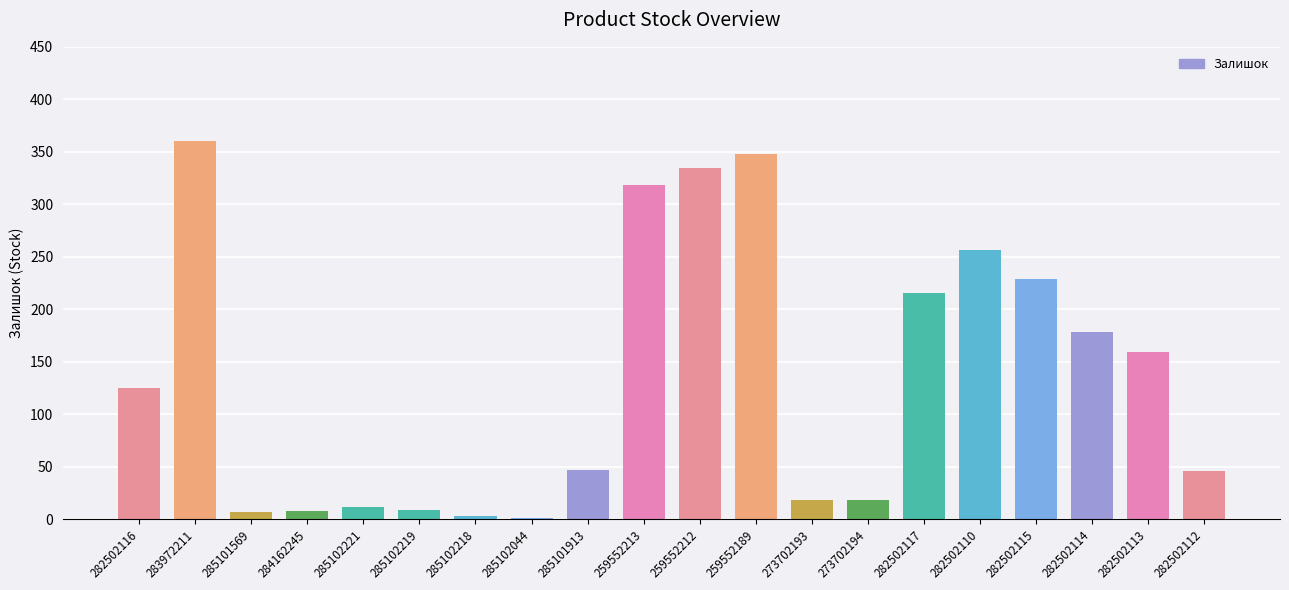

True or false: the data shows 74 at 282502112.

False